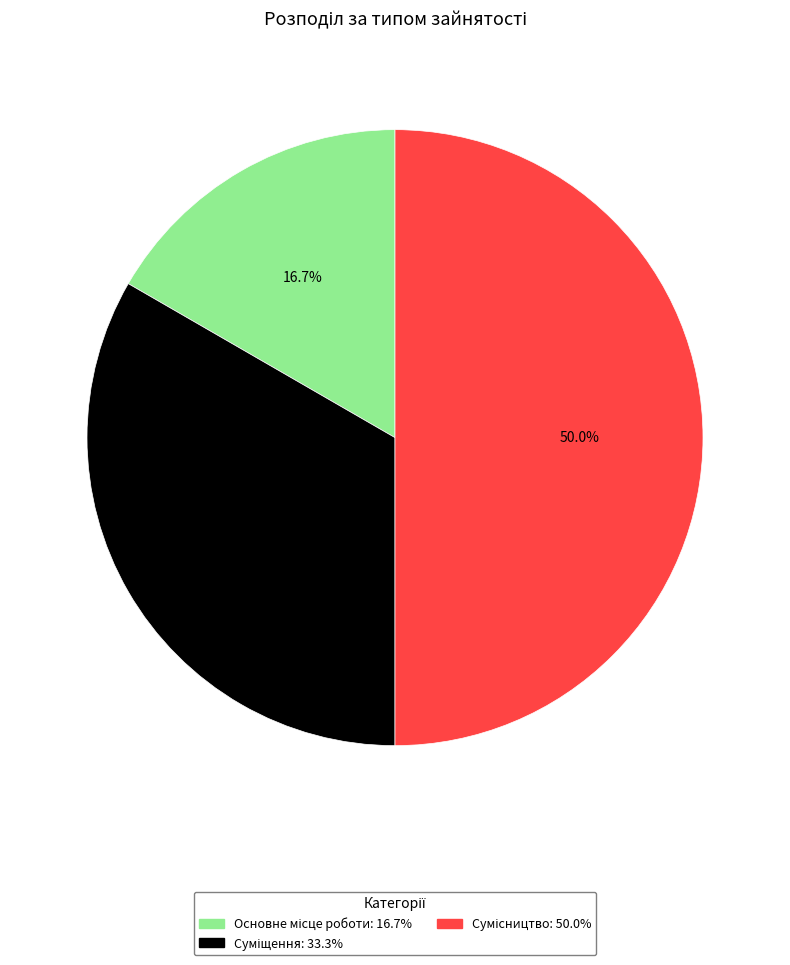

How many segments does this pie chart have?

3